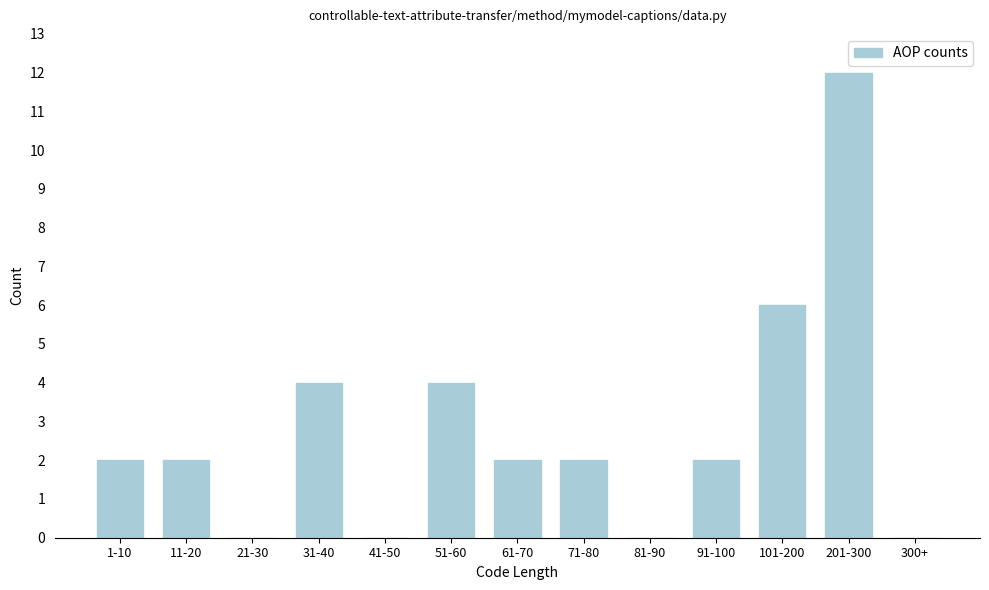

Reading left to right, extract all data points from this chart.

1-10=2	11-20=2	21-30=0	31-40=4	41-50=0	51-60=4	61-70=2	71-80=2	81-90=0	91-100=2	101-200=6	201-300=12	300+=0